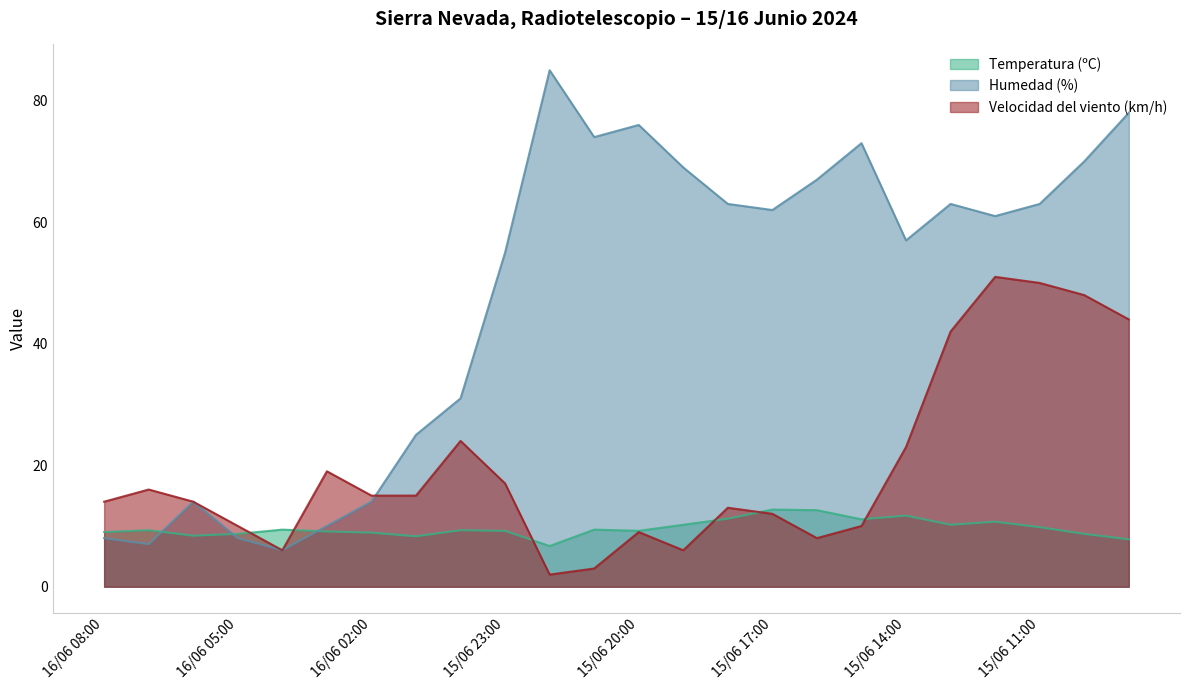

True or false: Velocidad del viento (km/h) has a value of 23.9 at 15/06 23:00.

False